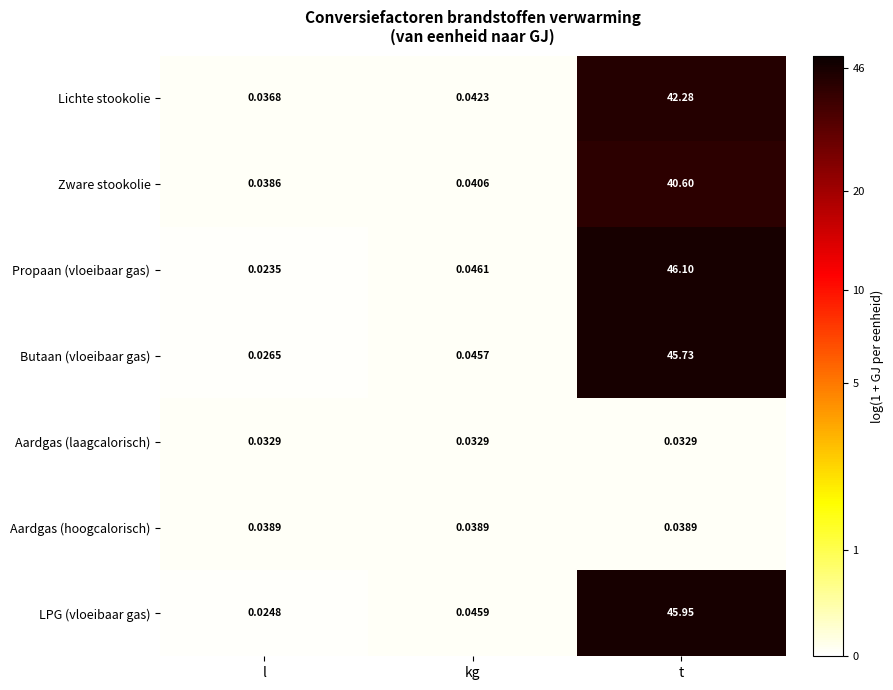

What is the total value across all series at l?

0.2